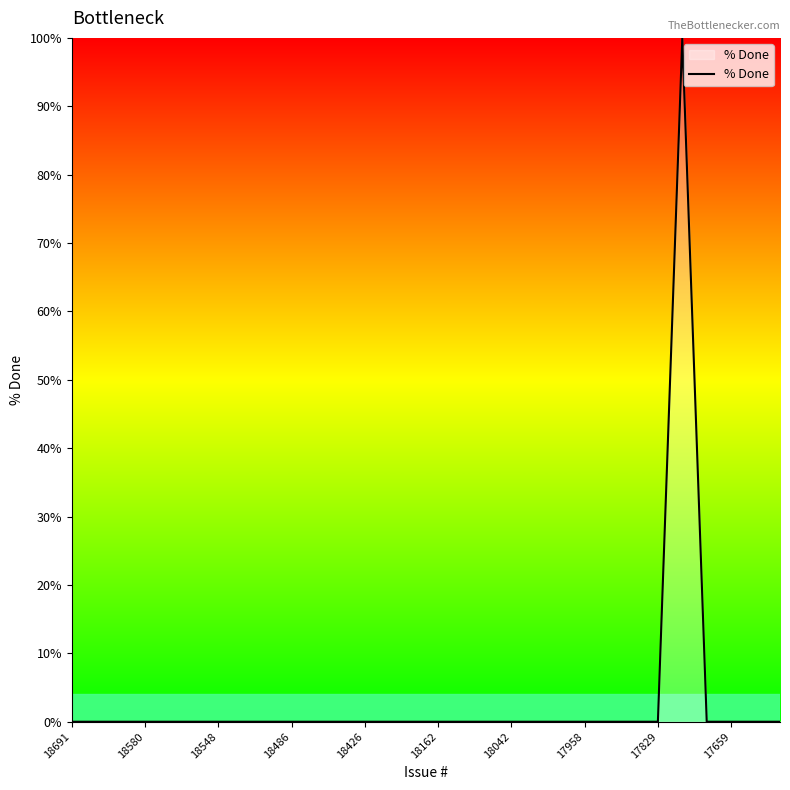

What is the difference between the maximum and minimum values?

100